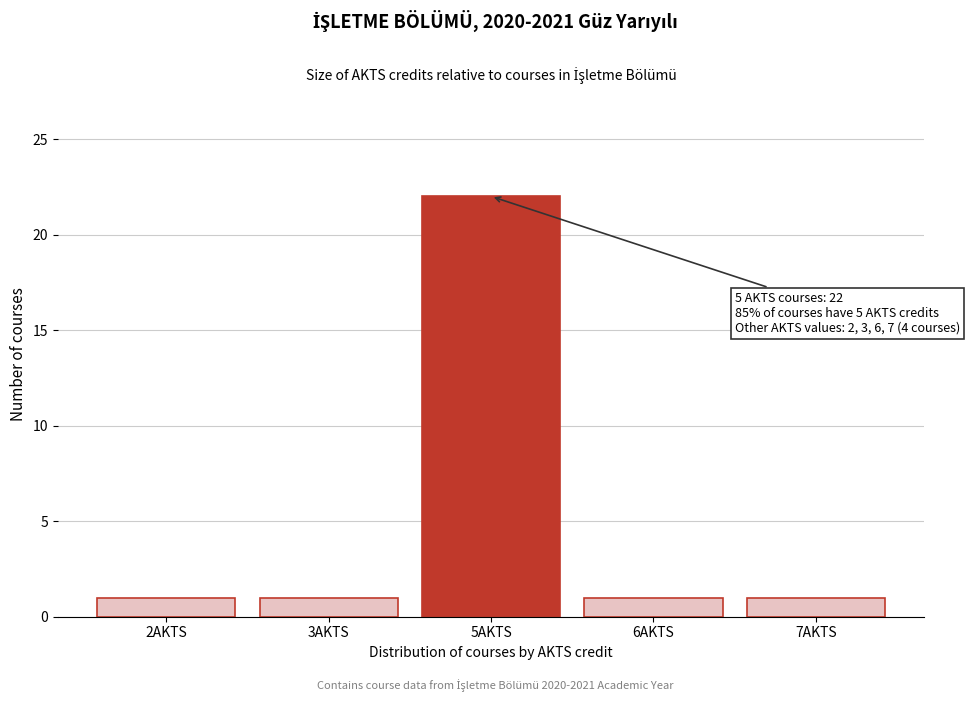

Reading right to left, list all the values displayed in this chart.

7AKTS=1	6AKTS=1	5AKTS=22	3AKTS=1	2AKTS=1